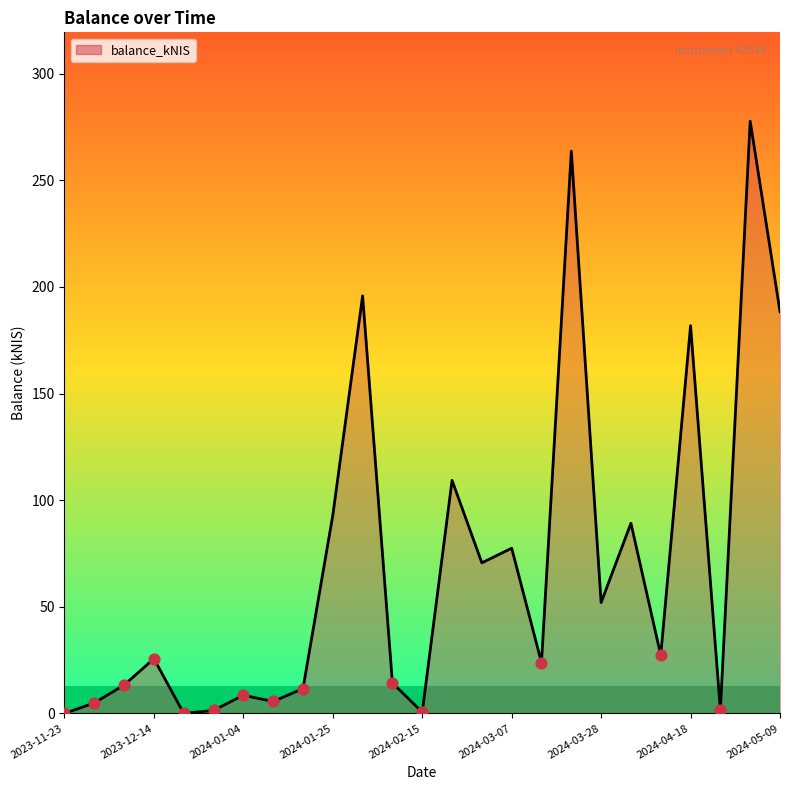

What is the difference between the maximum and minimum values?

277.7